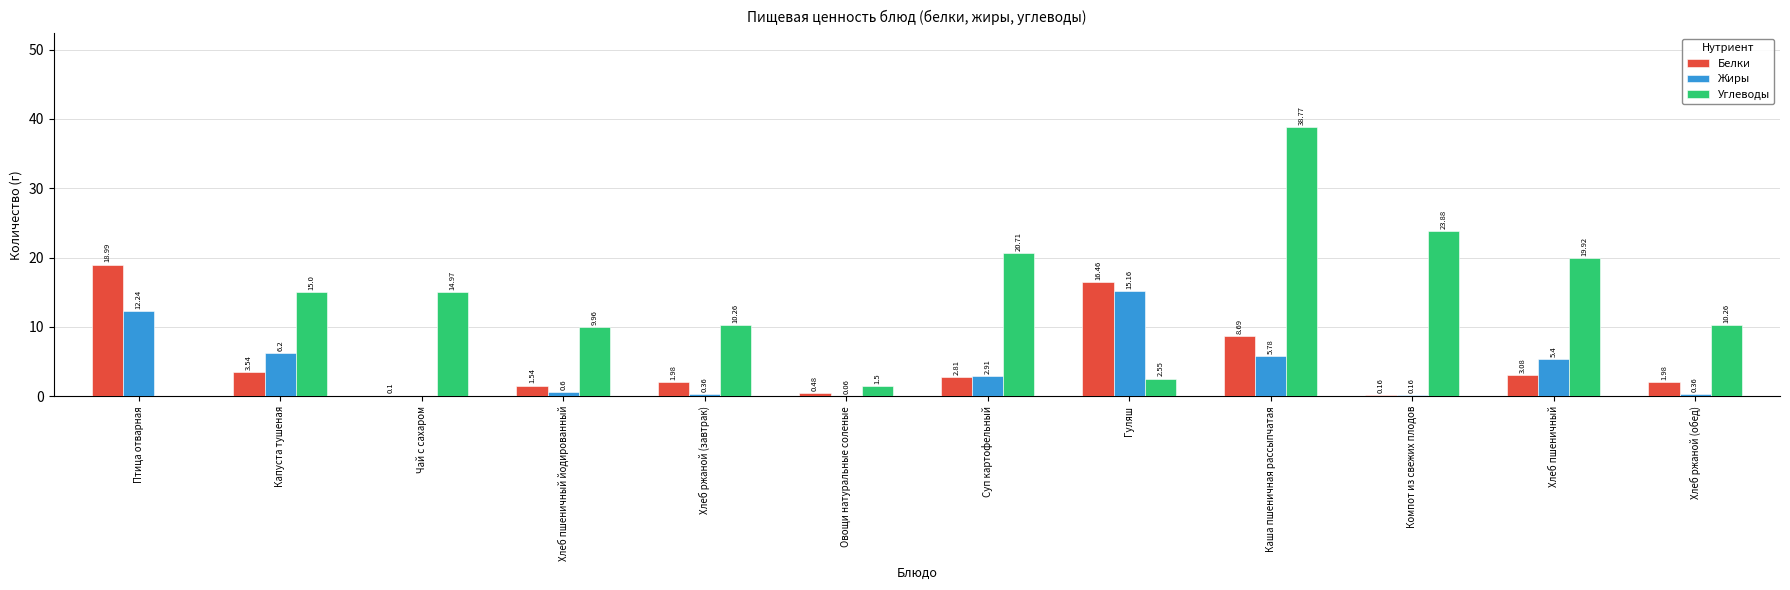

How many positive values does the Жиры series have?

11